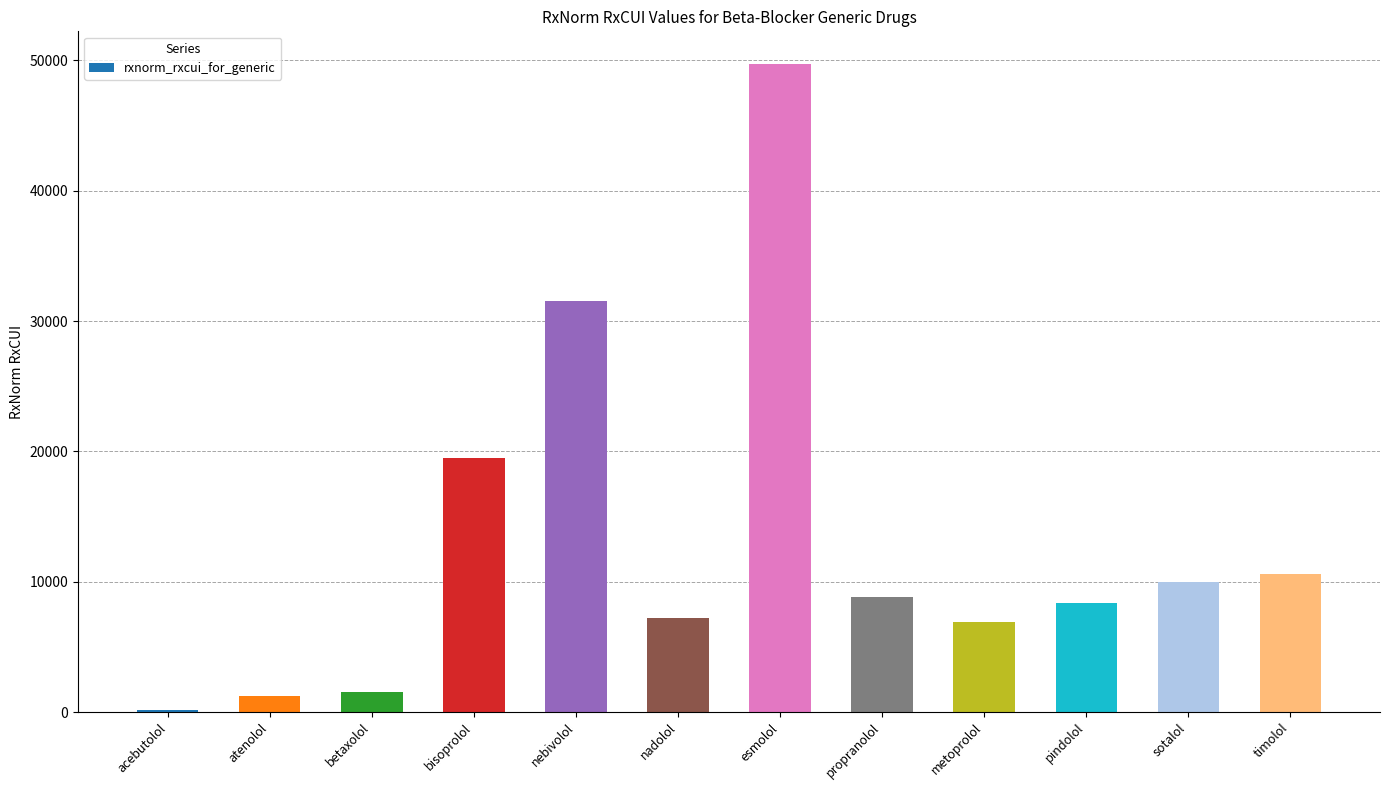

What is the change in value from betaxolol to pindolol?

+6812